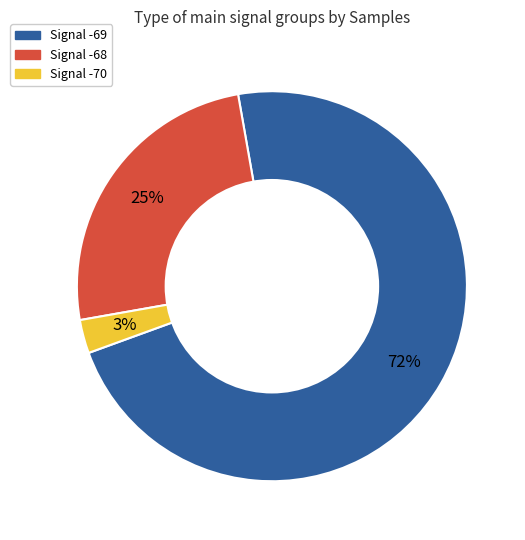

Count the number of slices in the pie.

3